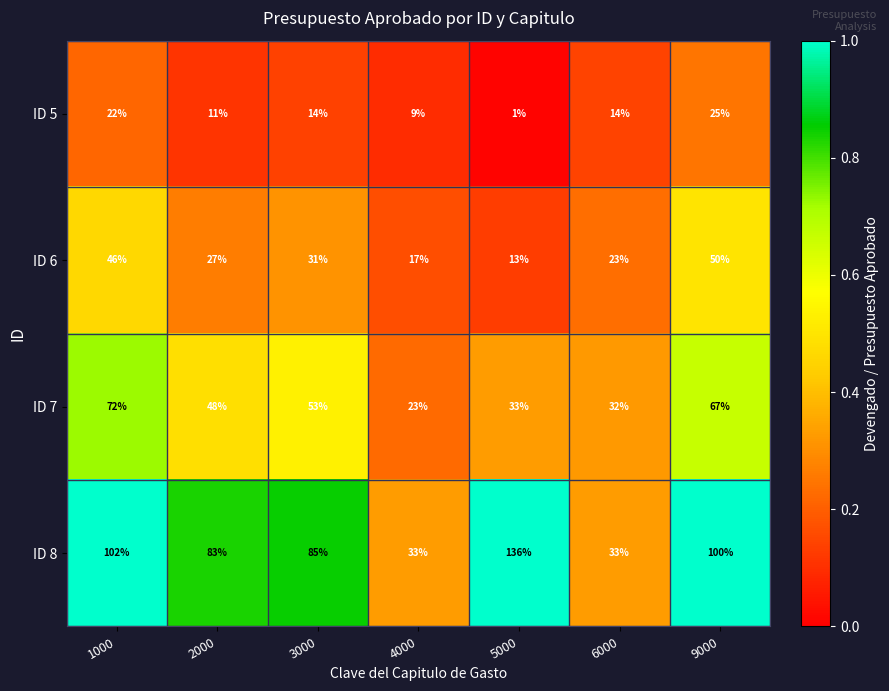

Reading right to left, transcribe all the data shown in this chart.

ID 5: 9000=25	6000=14	5000=1	4000=9	3000=14	2000=11	1000=22
ID 6: 9000=50	6000=23	5000=13	4000=17	3000=31	2000=27	1000=46
ID 7: 9000=67	6000=32	5000=33	4000=23	3000=53	2000=48	1000=72
ID 8: 9000=100	6000=33	5000=136	4000=33	3000=85	2000=83	1000=102